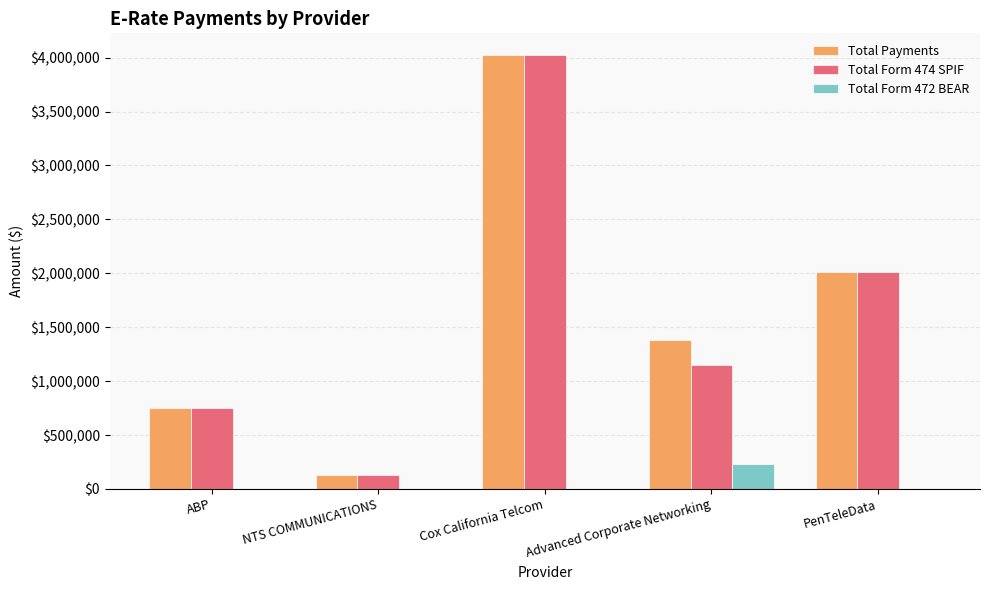

Which category has the highest value across all series?

Cox California Telcom